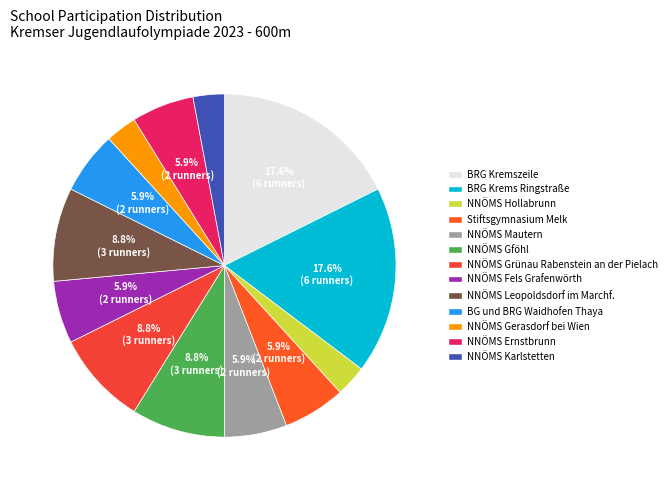

How many segments does this pie chart have?

13